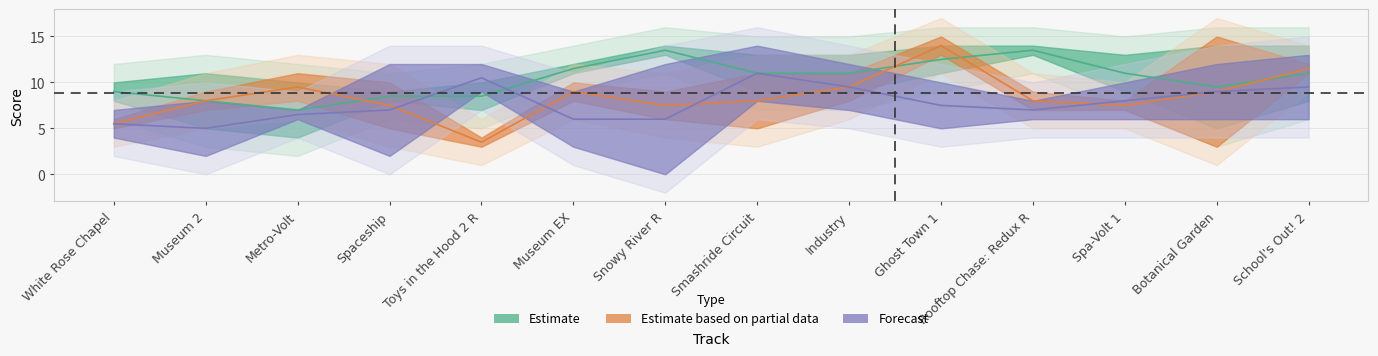

How many data points does each series have?

14